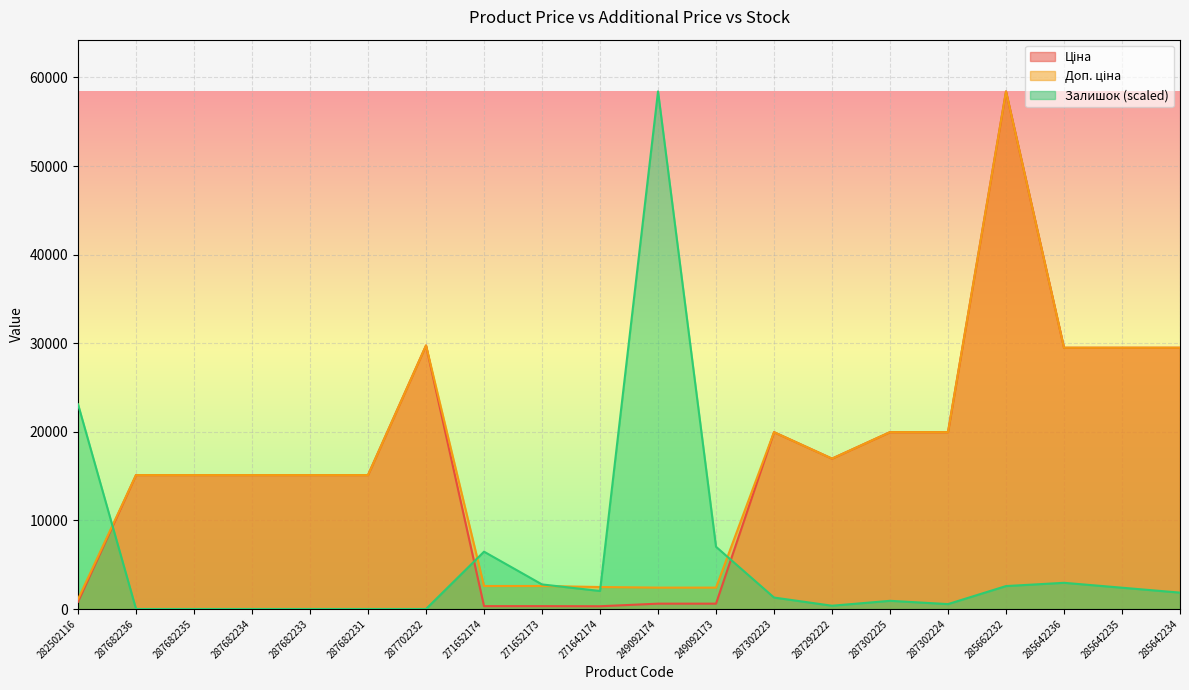

Reading left to right, transcribe all the data shown in this chart.

Ціна: 282502116=818.5	287682236=15120.0	287682235=15120.0	287682234=15120.0	287682233=15120.0	287682231=15120.0	287702232=29747.2	271652174=324.8	271652173=324.8	271642174=310.3	249092174=603.7	249092173=603.7	287302223=19964.2	287292222=16976.3	287302225=19964.2	287302224=19964.2	285662232=58426.5	285642236=29491.5	285642235=29491.5	285642234=29491.5
Доп. ціна: 282502116=1109.2	287682236=15120.0	287682235=15120.0	287682234=15120.0	287682233=15120.0	287682231=15120.0	287702232=29747.2	271652174=2598.3	271652173=2598.3	271642174=2482.4	249092174=2414.8	249092173=2414.8	287302223=19964.2	287292222=16976.3	287302225=19964.2	287302224=19964.2	285662232=58426.5	285642236=29491.5	285642235=29491.5	285642234=29491.5
Залишок: 282502116=23111.8	287682236=0.0	287682235=0.0	287682234=0.0	287682233=0.0	287682231=0.0	287702232=0.0	271652174=6471.3	271652173=2773.4	271642174=2033.8	249092174=58426.5	249092173=7026.0	287302223=1294.3	287292222=369.8	287302225=924.5	287302224=554.7	285662232=2588.5	285642236=2958.3	285642235=2403.6	285642234=1848.9